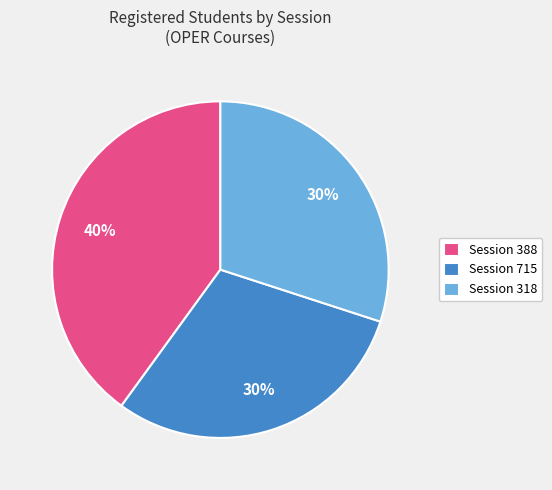

Is there a majority slice in this chart?

No